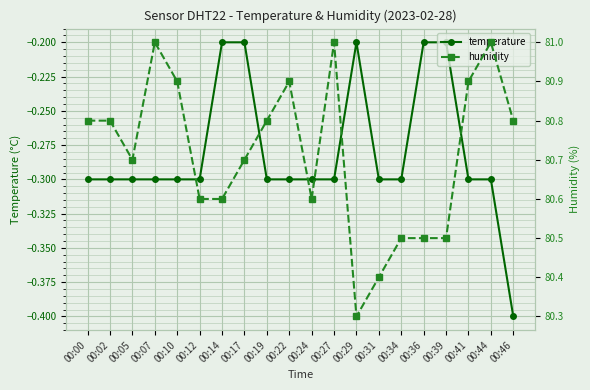

At which label does humidity reach its minimum?

00:29